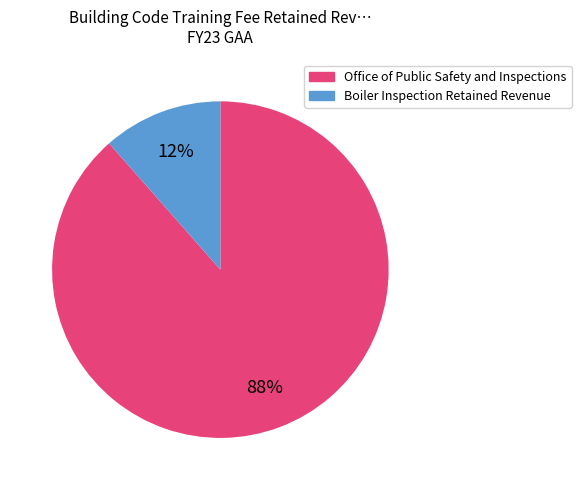

Is it true that Office of Public Safety and Inspections is 88% of the pie?

True